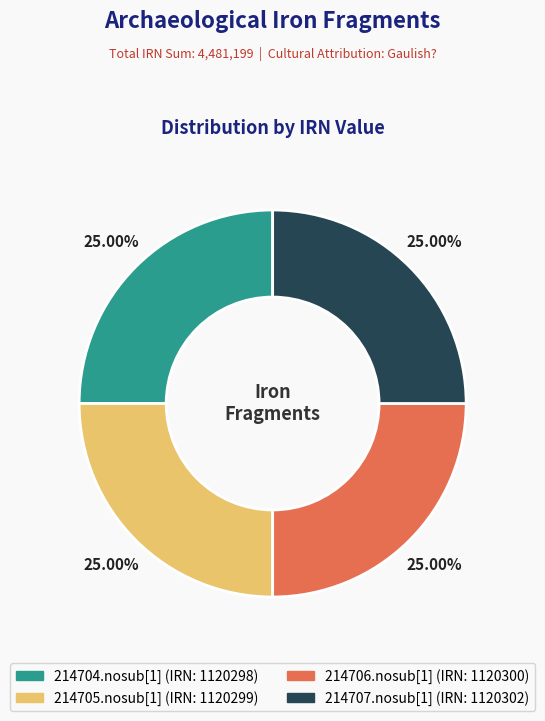

What is the ratio of the value at 214705.nosub[1] to the value at 214706.nosub[1]?

1.0